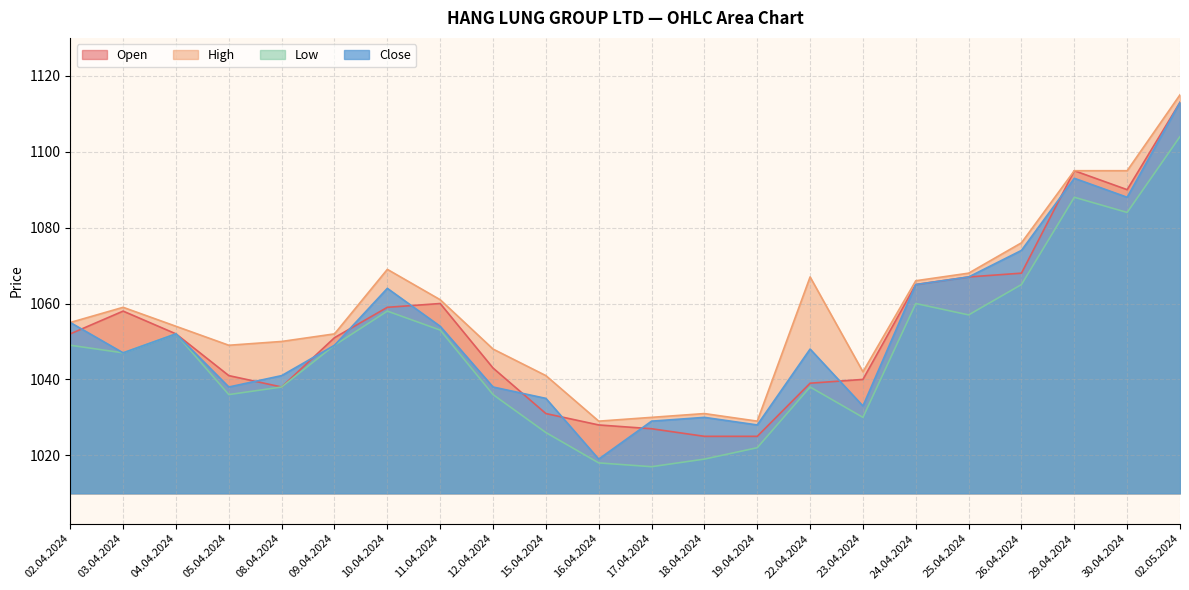

What is the maximum value for Open?

1113